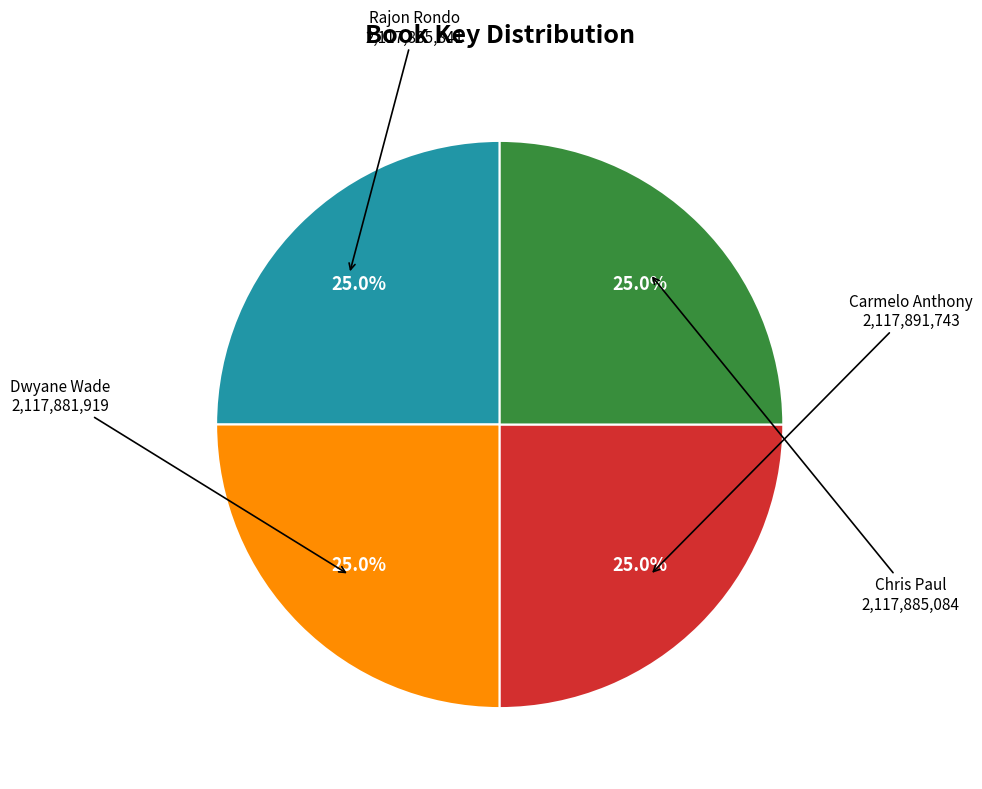

How many segments does this pie chart have?

4